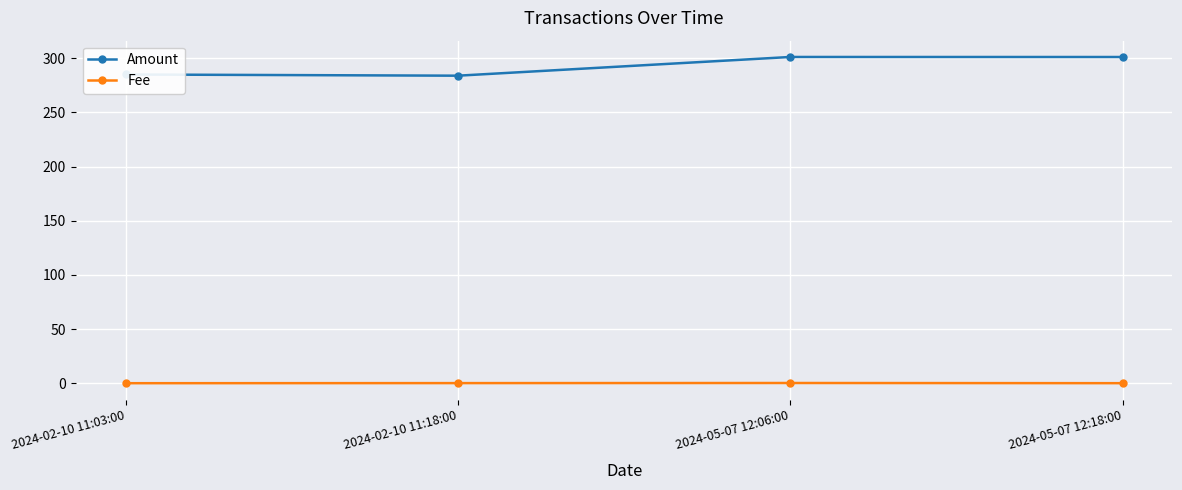

How many lines are shown in the chart?

2